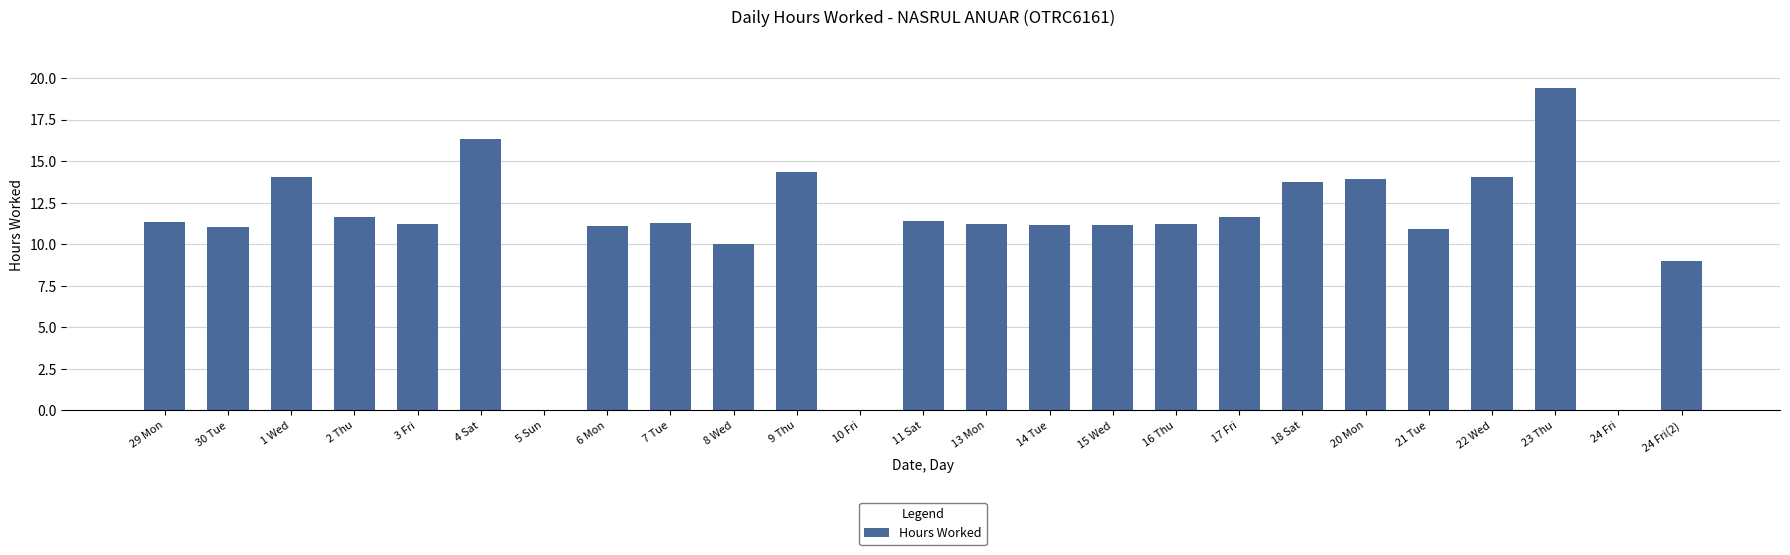

What is the change in value from 9 Thu to 17 Fri?

-2.7